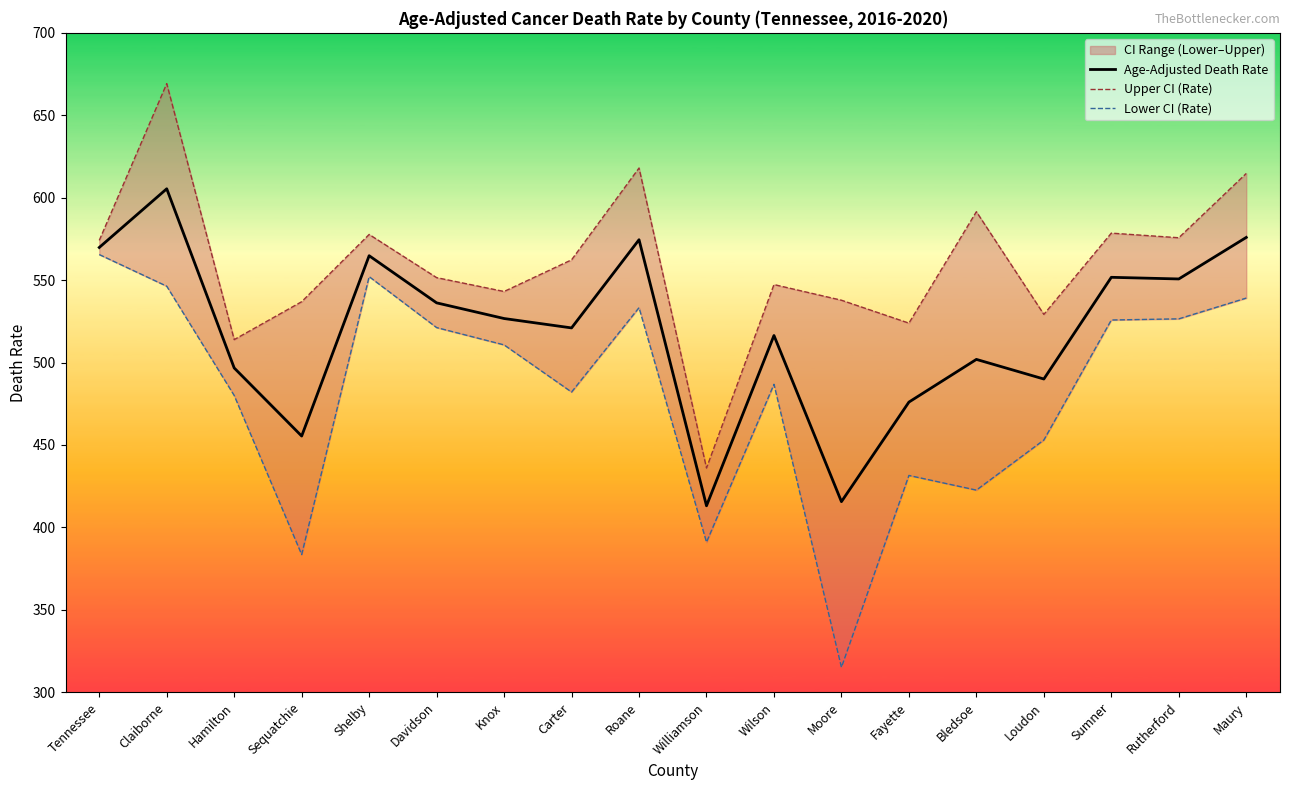

Does the chart display data point markers on the line(s)?

No